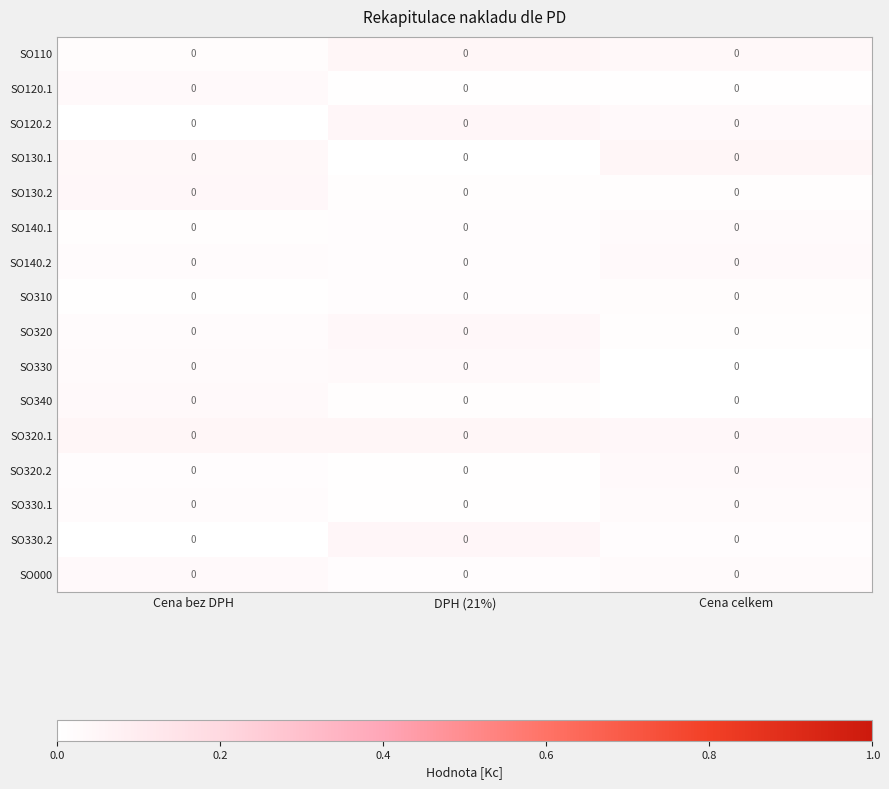

Count the SO140.1 values in the range 0 to 1.

3